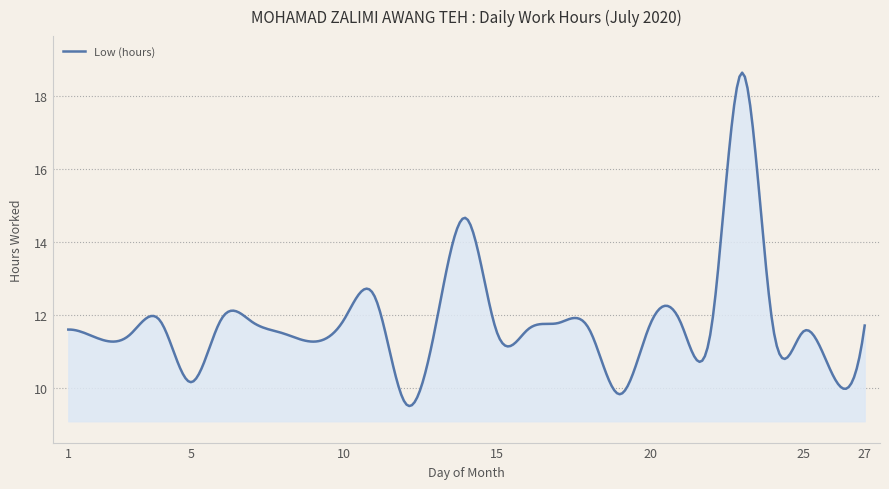

What is the minimum value shown in the chart?

9.5